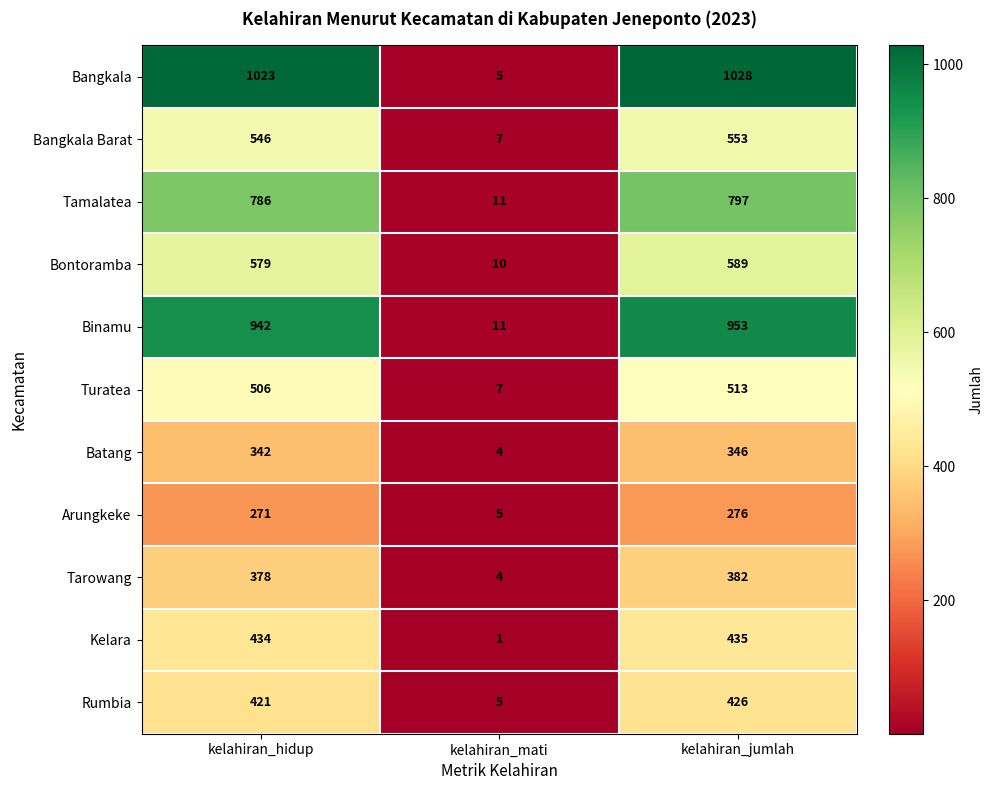

What is the total value across all series at kelahiran_jumlah?

6298